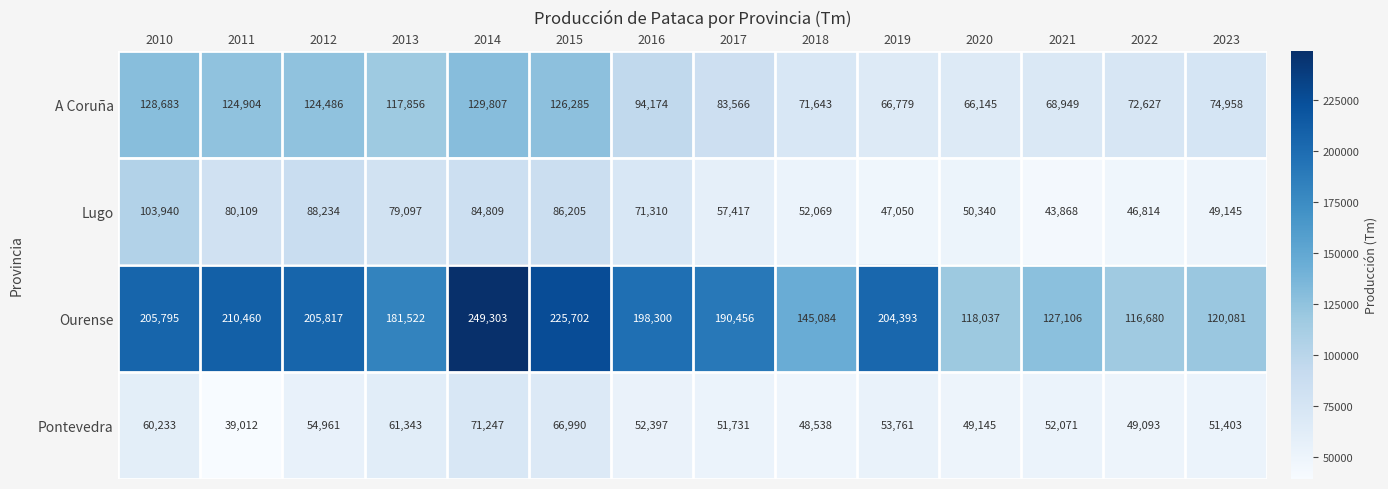

The Lugo series shows 86205 at 2015. True or false?

True